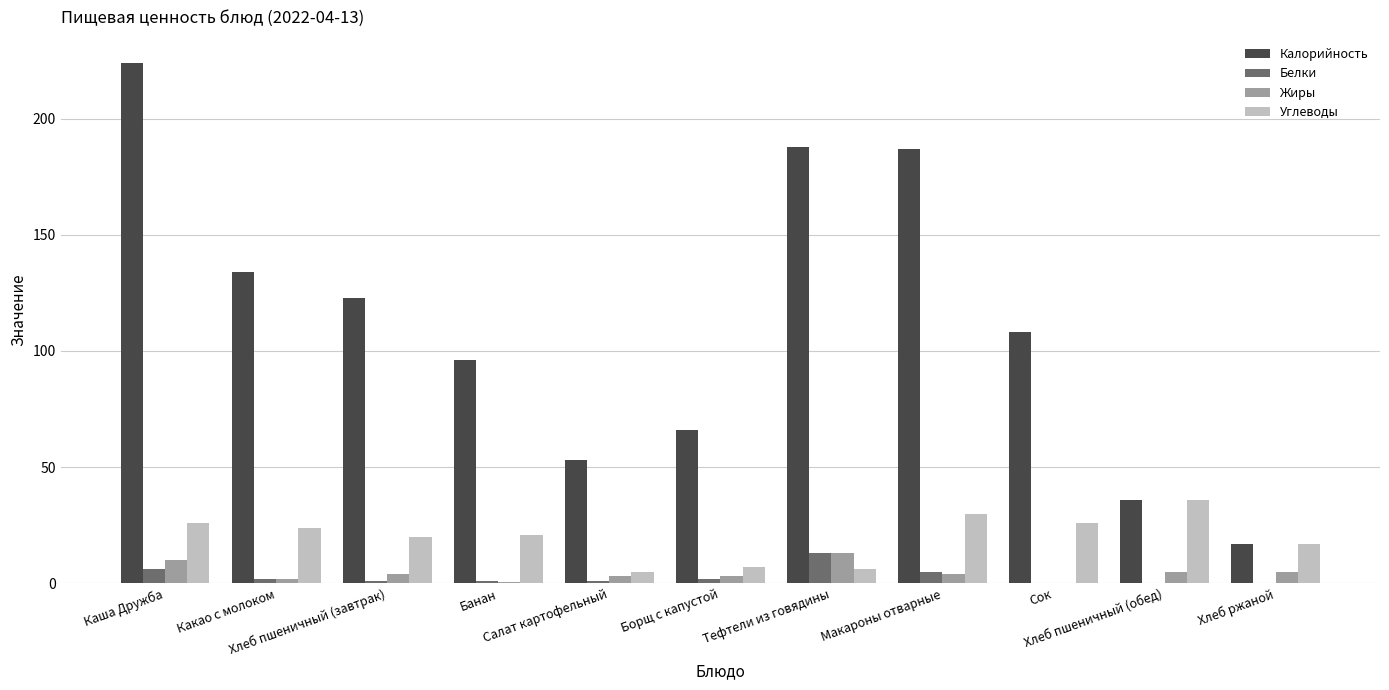

Which series has the largest total across all categories?

Калорийность